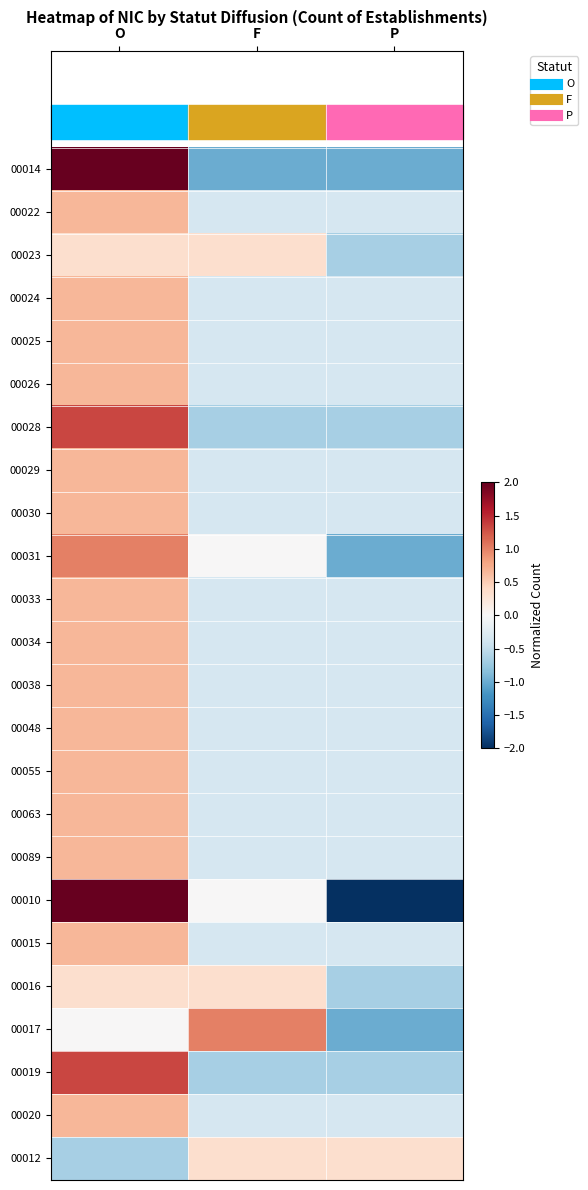

How many data points does each series have?

3